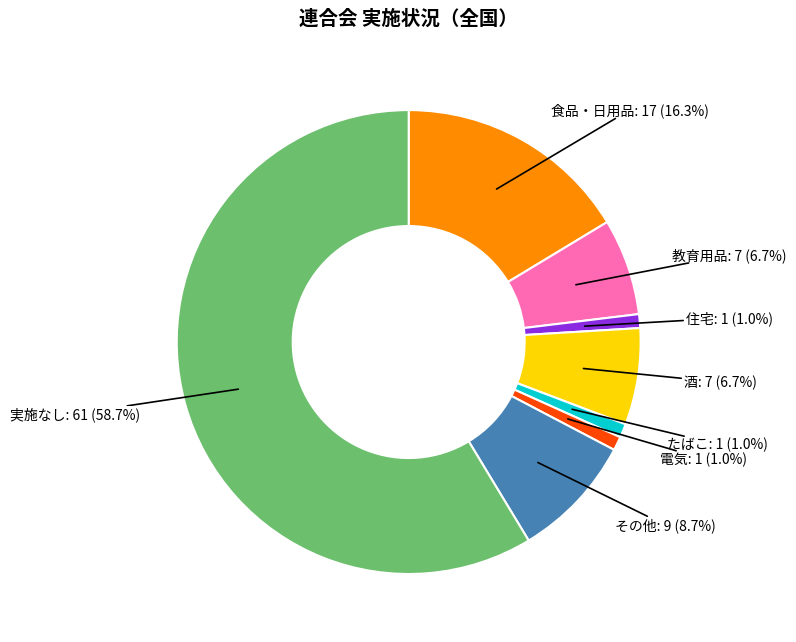

Is there a majority slice in this chart?

Yes